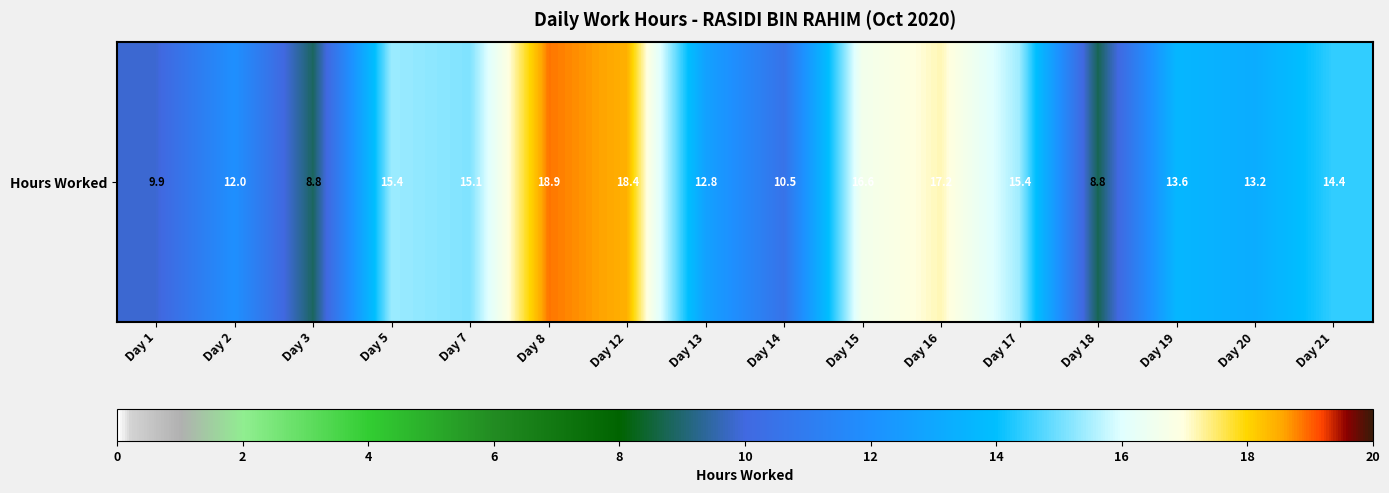

What is the ratio of the value at Day 12 to the value at Day 8?

1.0